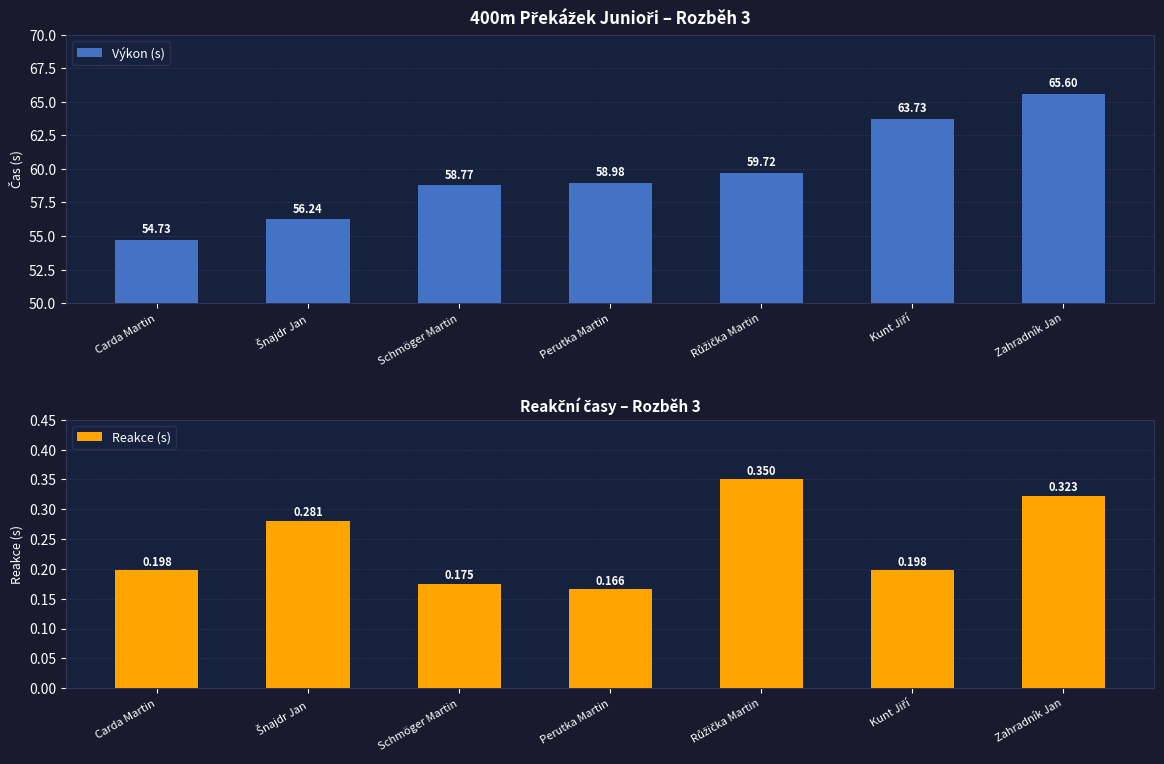

Which category has the highest value in the Reakce (s) series?

Růžička Martin